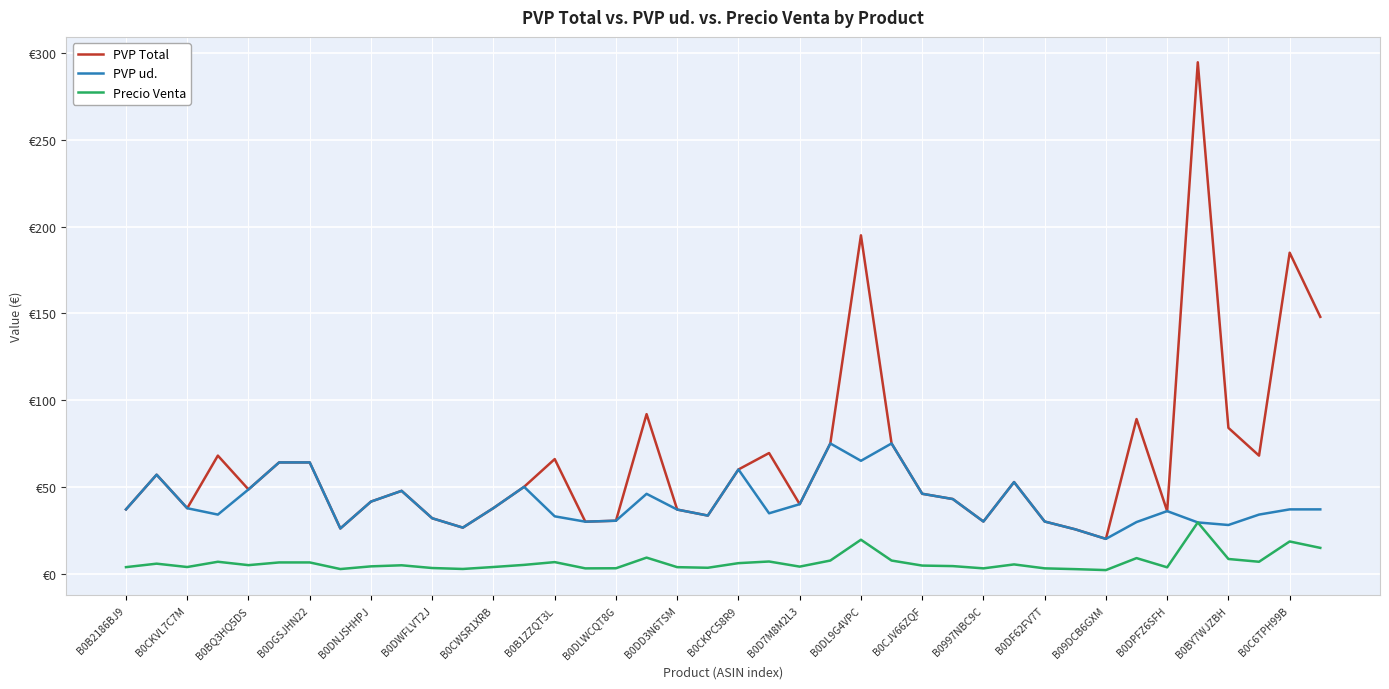

True or false: PVP Total and Precio Venta cross at least once.

False